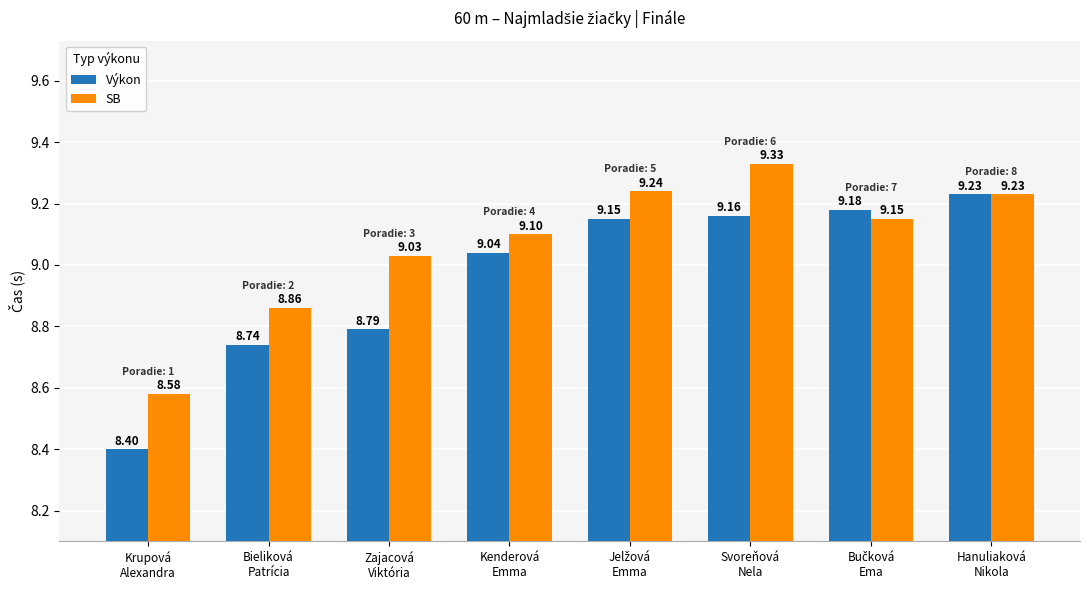

Does the chart contain stacked bars?

No